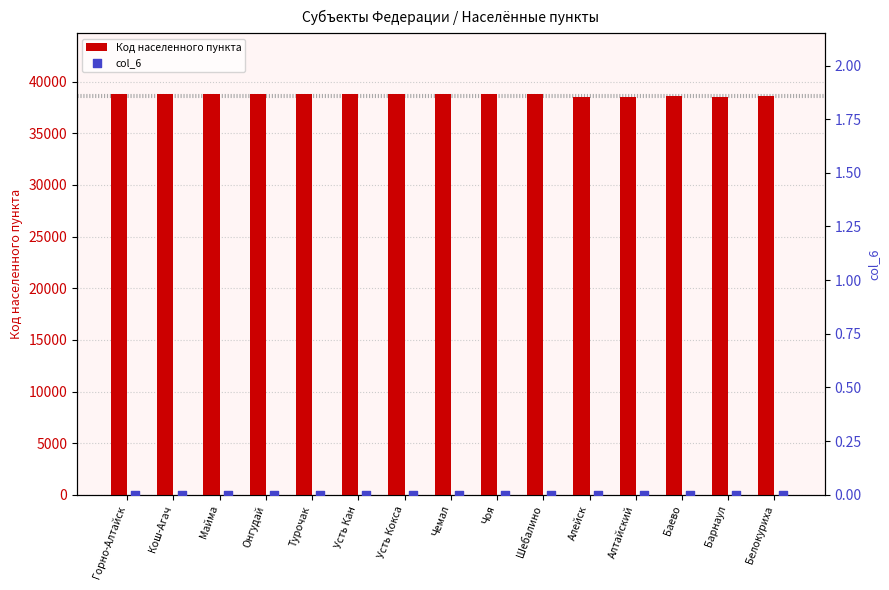

Which series contains the highest Y value?

Код населенного пункта